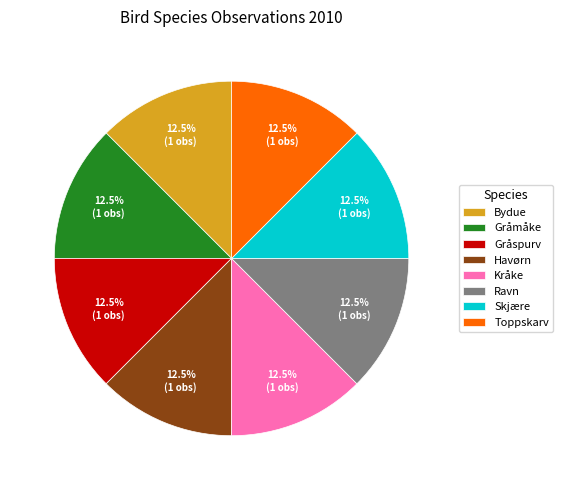

How many slices are in this pie chart?

8